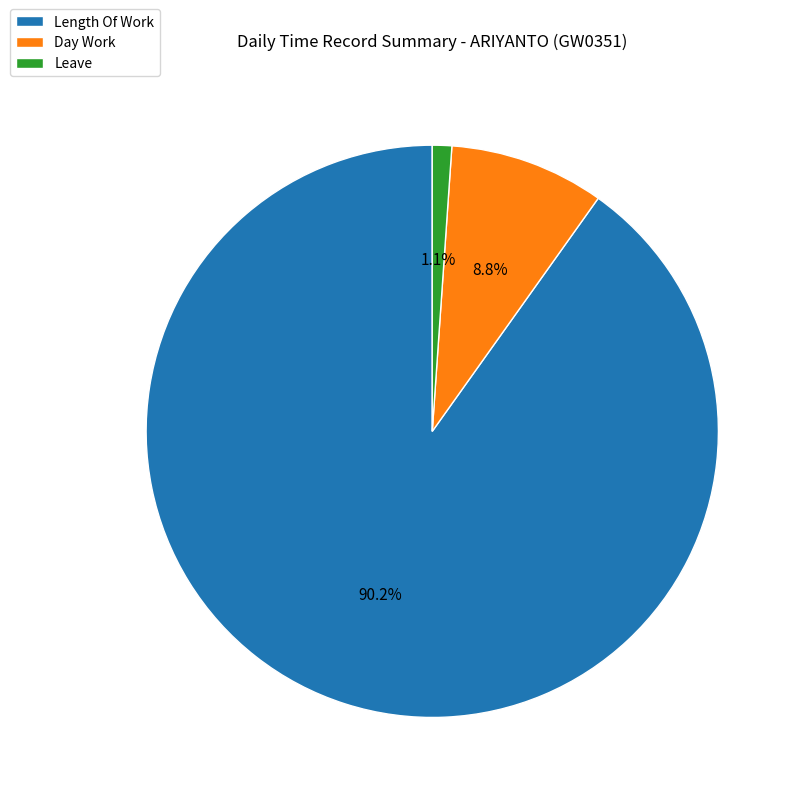

What percentage do Length Of Work and Day Work together represent?

98.9%